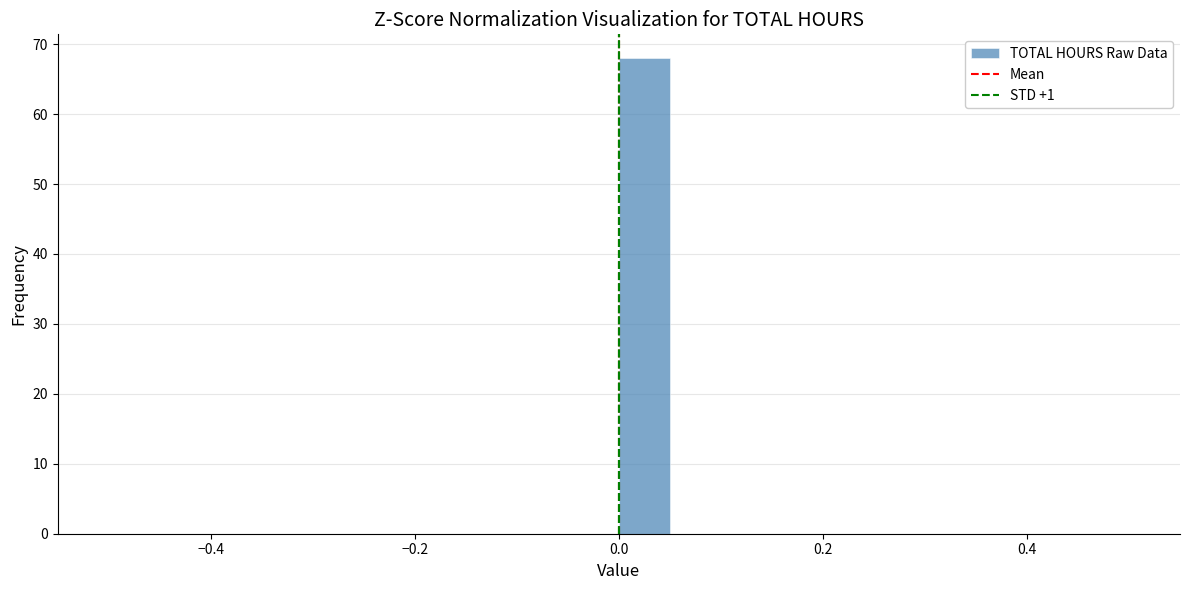

Around what value on the x-axis is the tallest bar? Give the approximate position of its centre, as read against the axis.

0.02